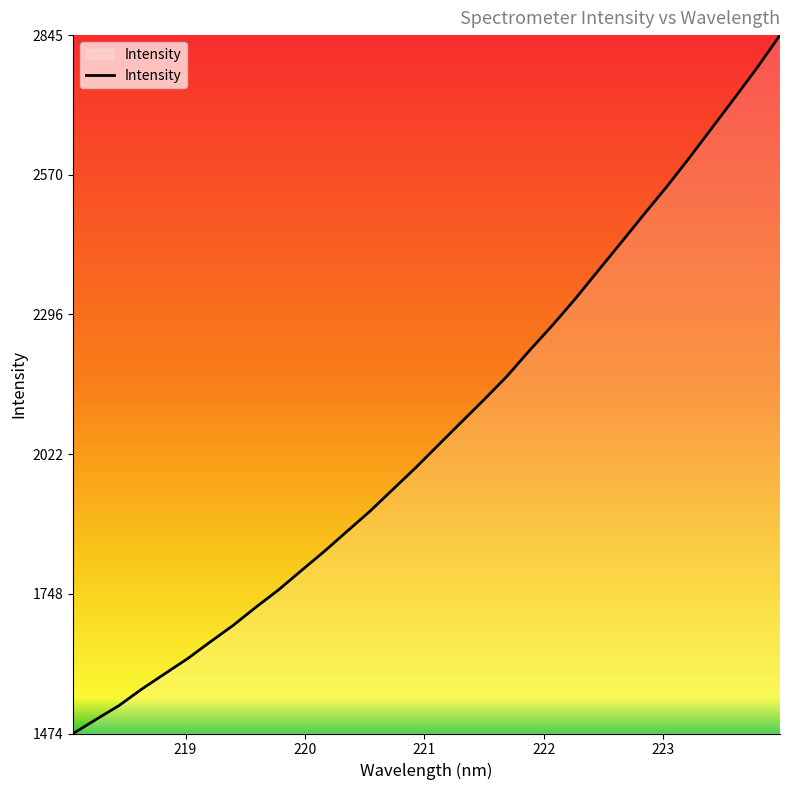

What is the maximum value shown in the chart?

2844.7